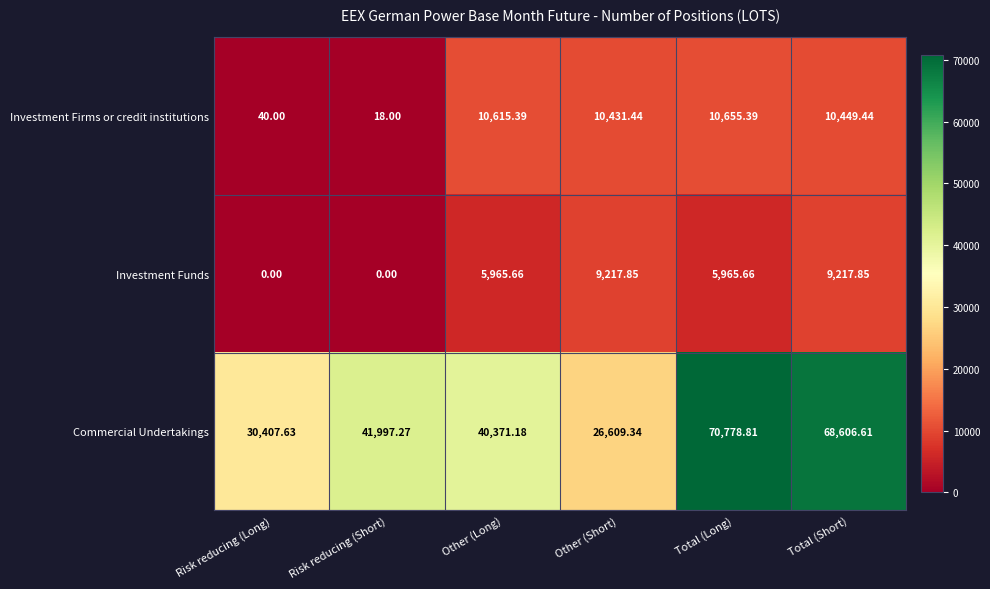

At which label is Investment Firms or credit institutions closest to 5336?

Other (Short)